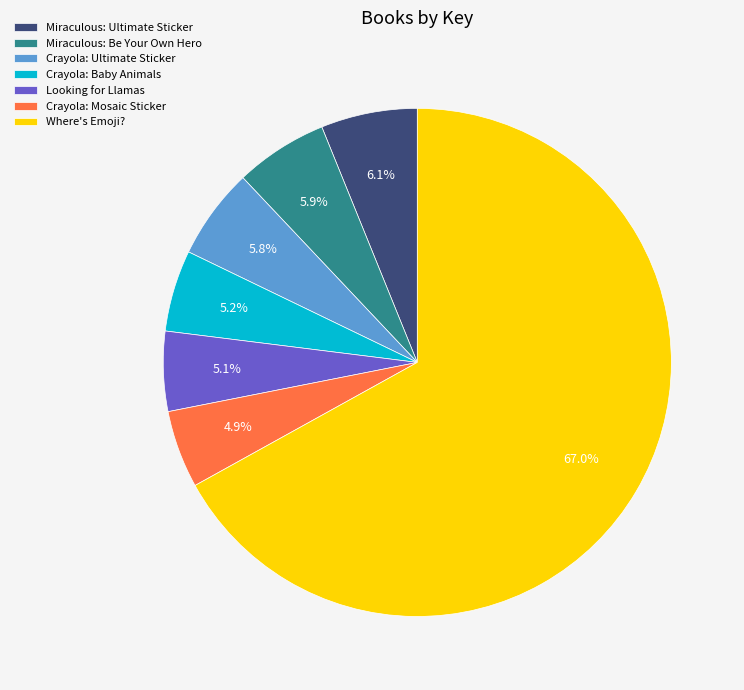

To the nearest percent, what percentage of the pie is Looking for Llamas?

5%